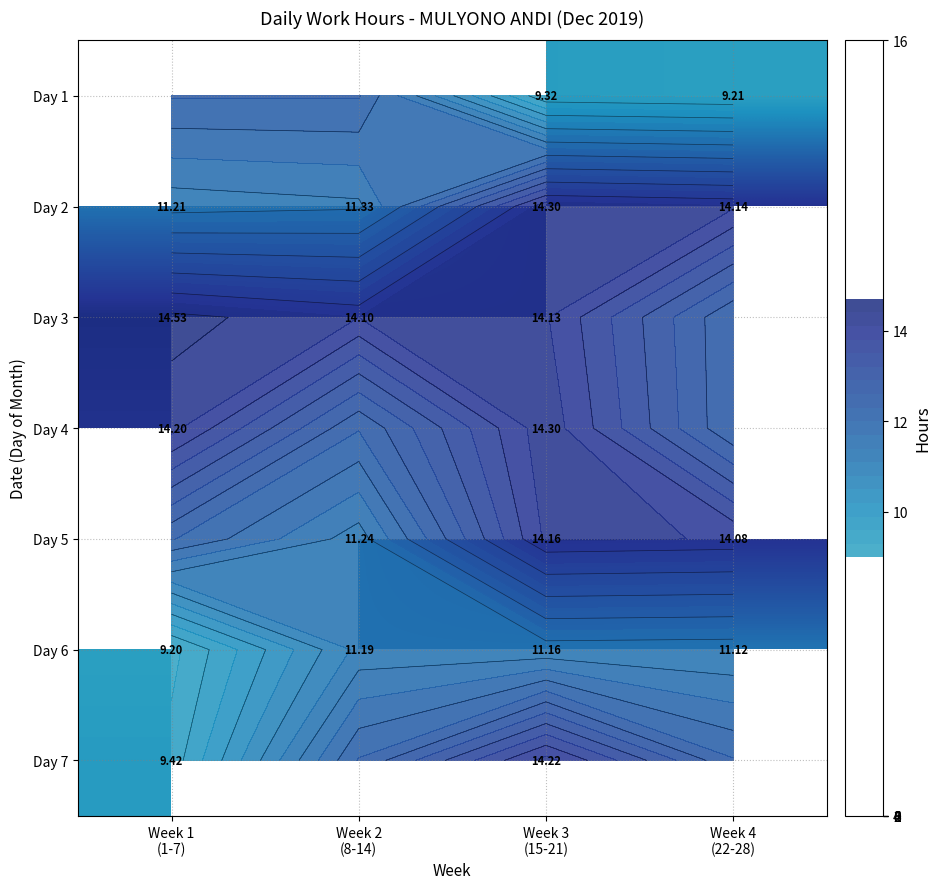

Count the number of categories in the chart.

4